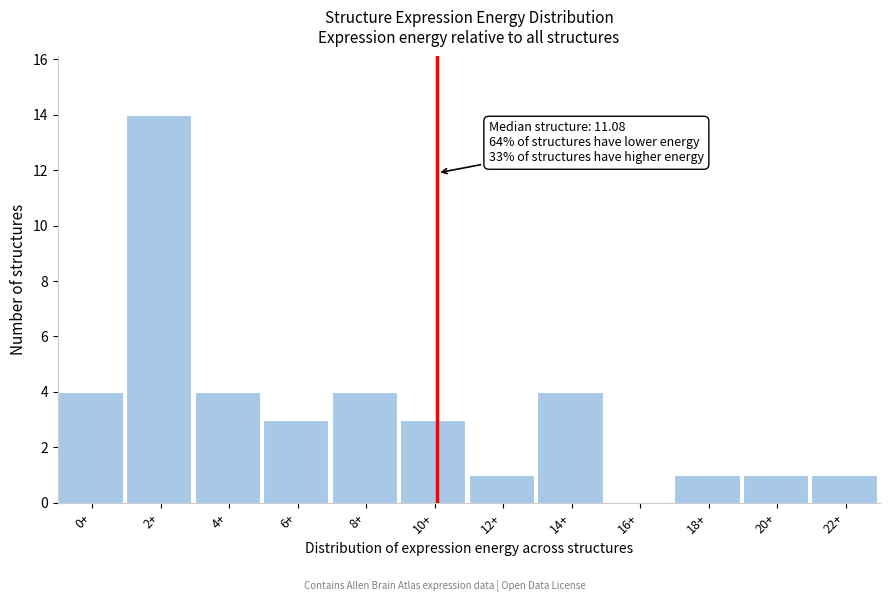

Reading right to left, what are all the values shown in this chart?

22+=1	20+=1	18+=1	16+=0	14+=4	12+=1	10+=3	8+=4	6+=3	4+=4	2+=14	0+=4